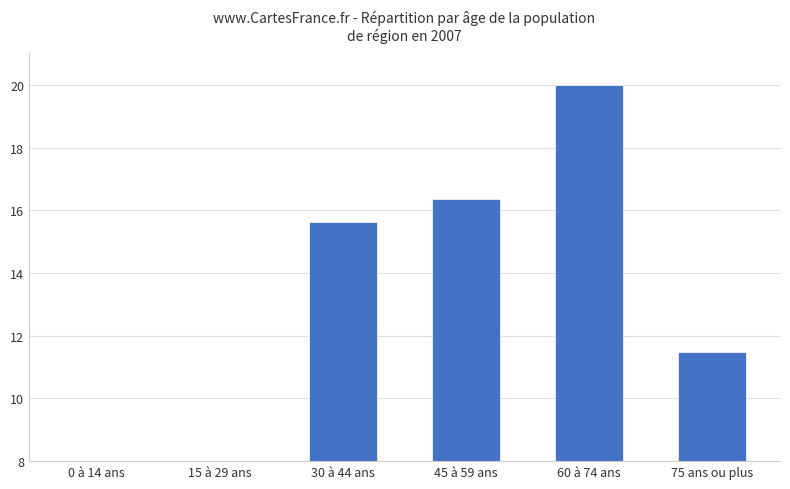

Which category has the highest value across all series?

60 à 74 ans